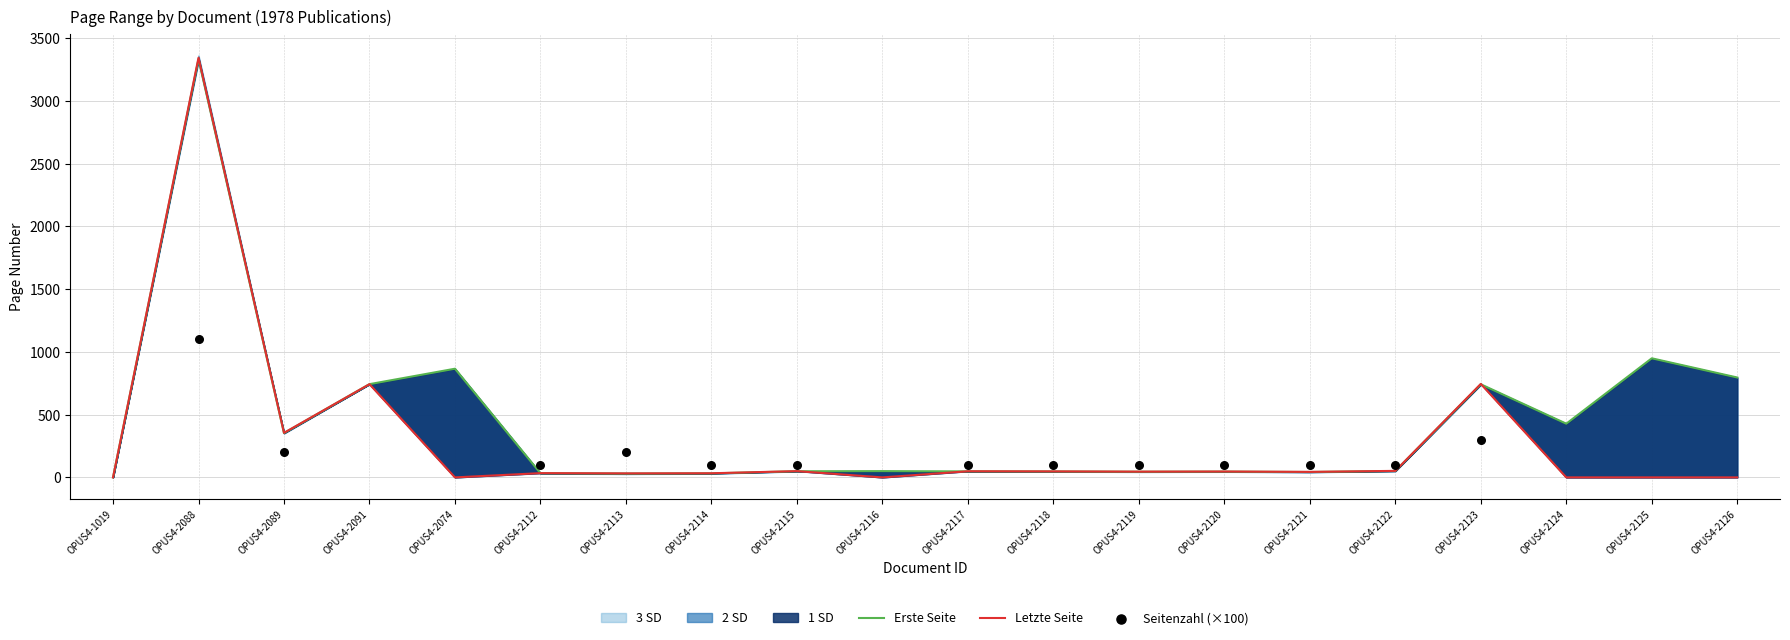

Which series reaches the maximum Y coordinate?

Letzte Seite